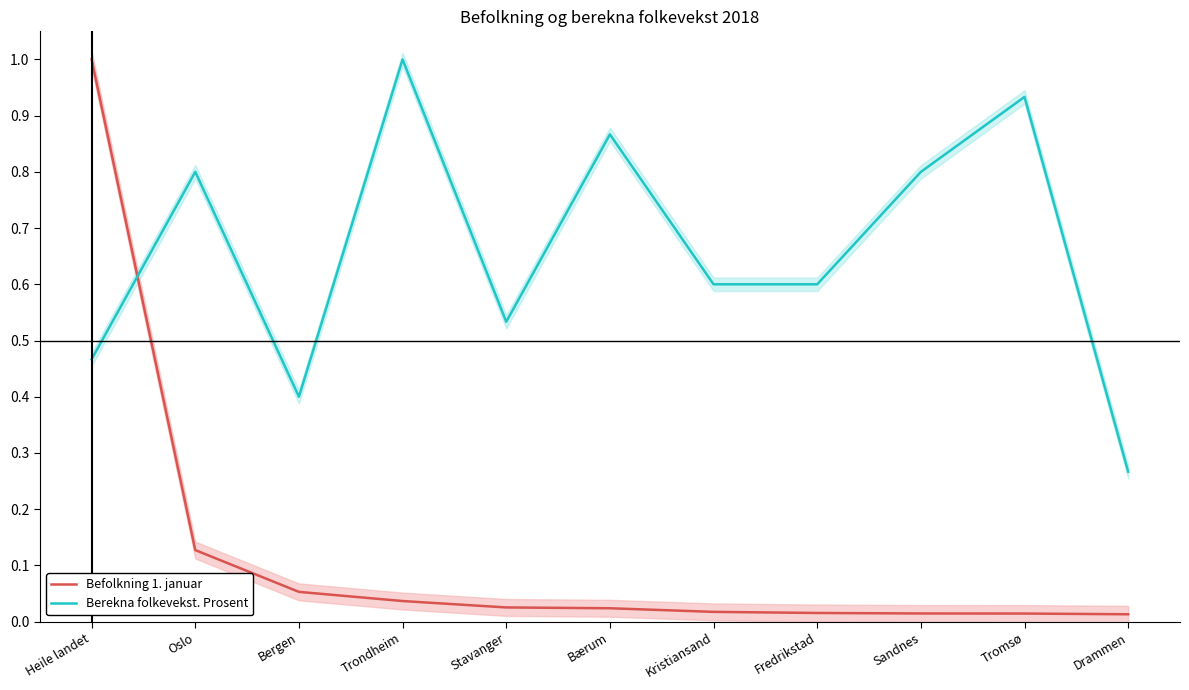

What is the highest value of the Befolkning 1. januar series?

1.0